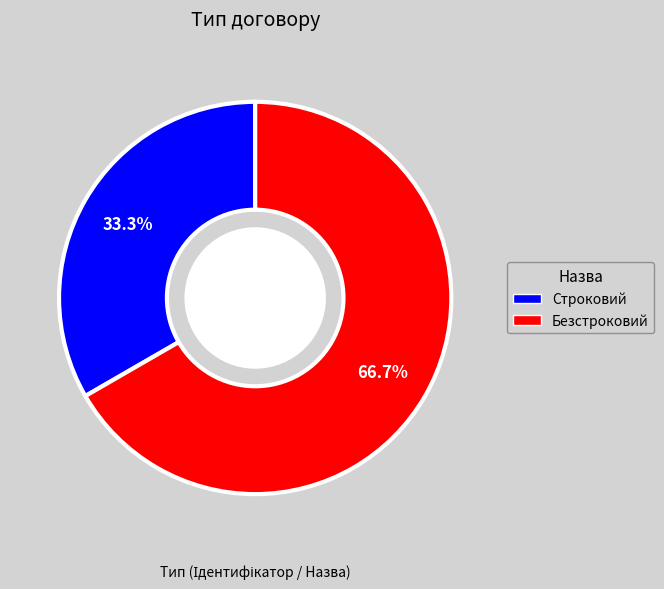

How many segments does this pie chart have?

2